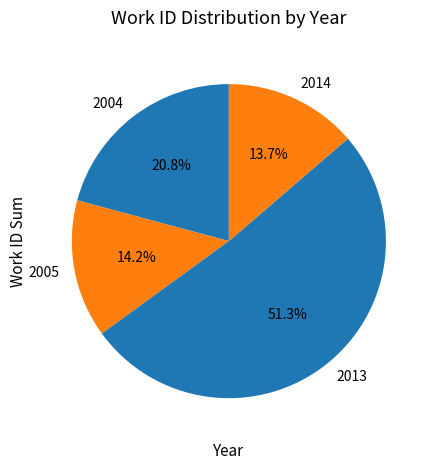

Does any single category account for the majority?

Yes